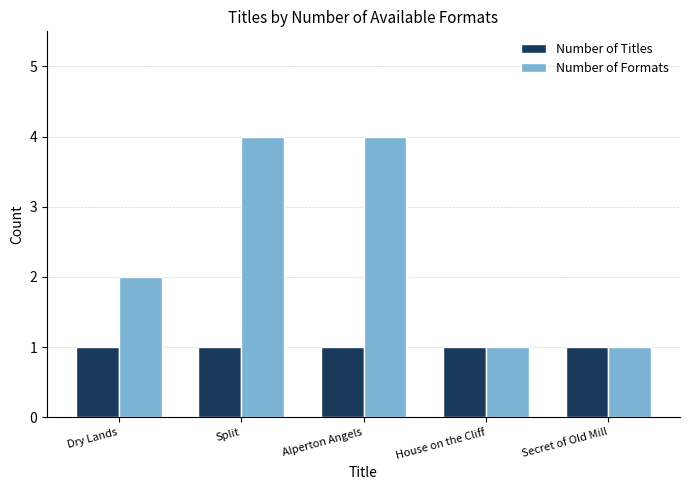

Are the bars horizontal?

No